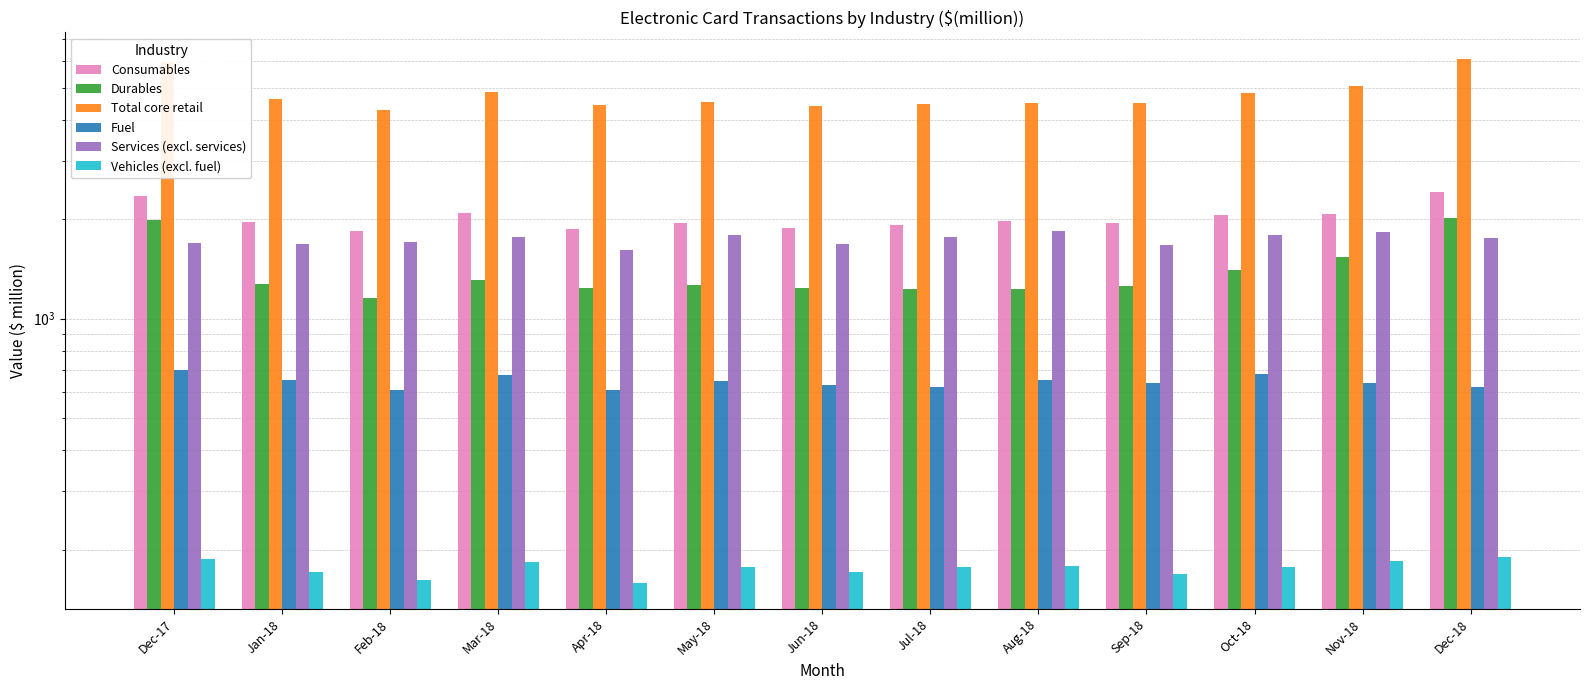

What is the label of the 8th bar from the right?

May-18